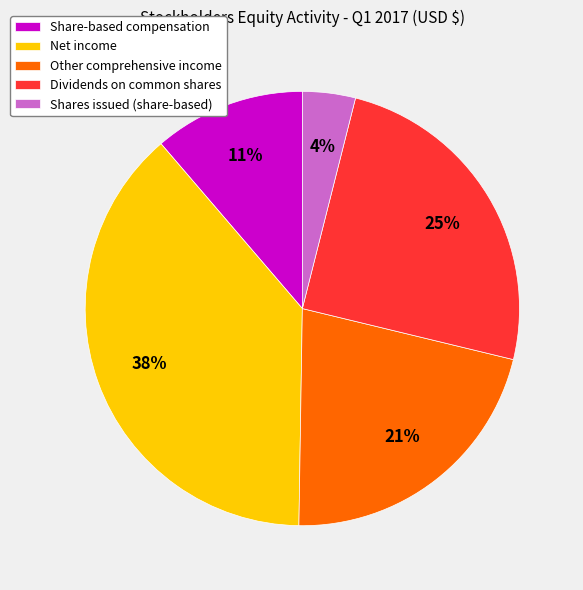

How many slices are in this pie chart?

5